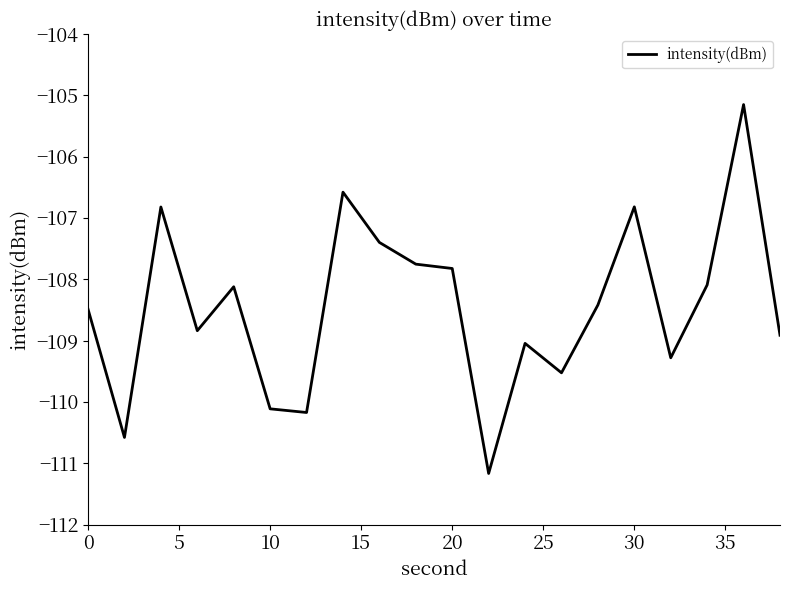

What is the minimum value shown in the chart?

-111.2